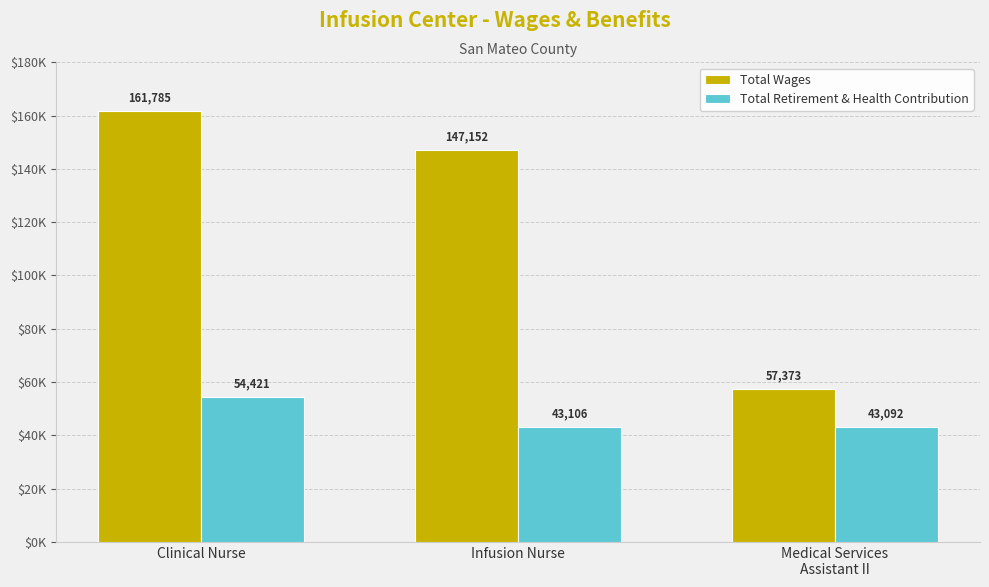

Reading left to right, extract all data points from this chart.

Total Wages: Clinical Nurse=161785	Infusion Nurse=147152	Medical Services
Assistant II=57373
Total Retirement & Health Contribution: Clinical Nurse=54421	Infusion Nurse=43106	Medical Services
Assistant II=43092